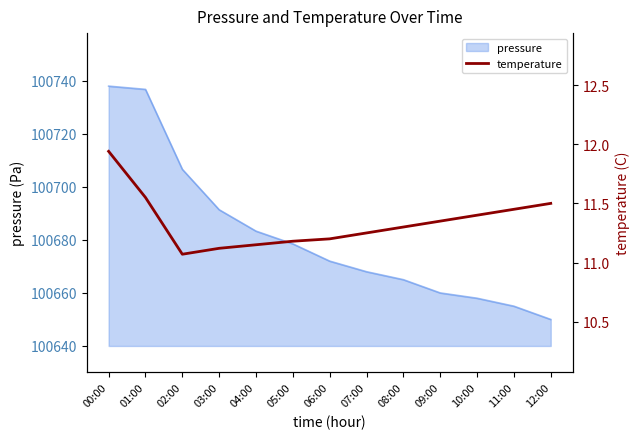

What is the label of the 4th point from the left?

03:00